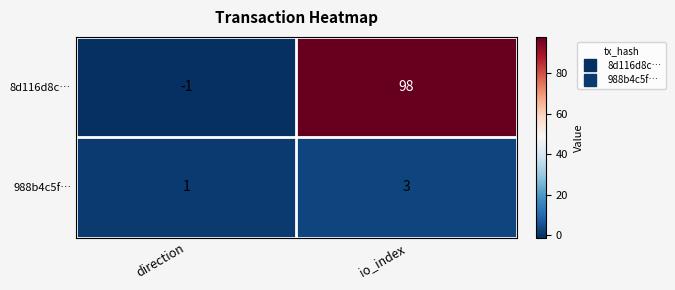

How many data points does each series have?

2